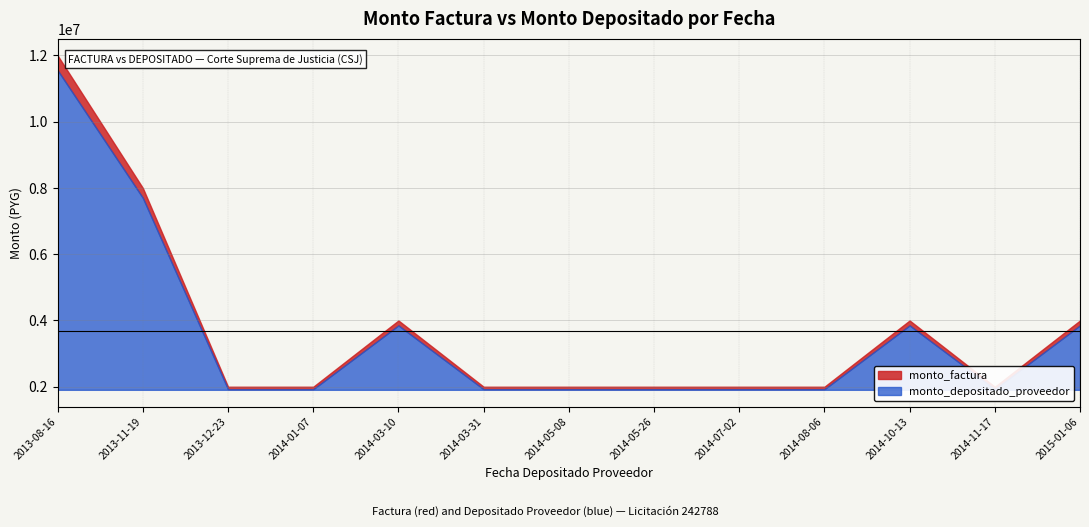

What are all the series names shown in the legend?

monto_factura, monto_depositado_proveedor